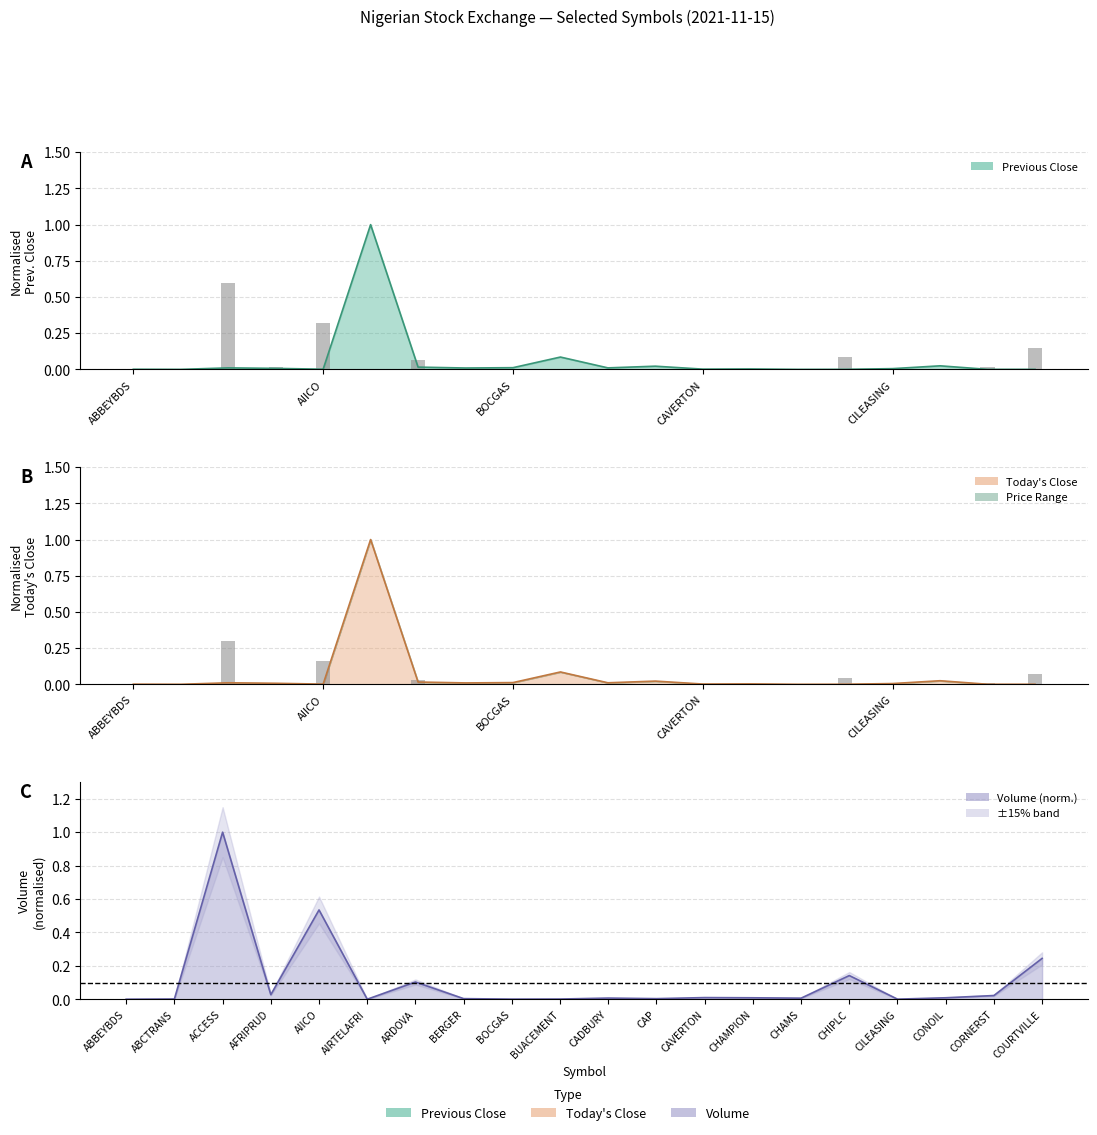

Between ACCESS and COURTVILLE, which series saw the biggest shift?

Volume Traded